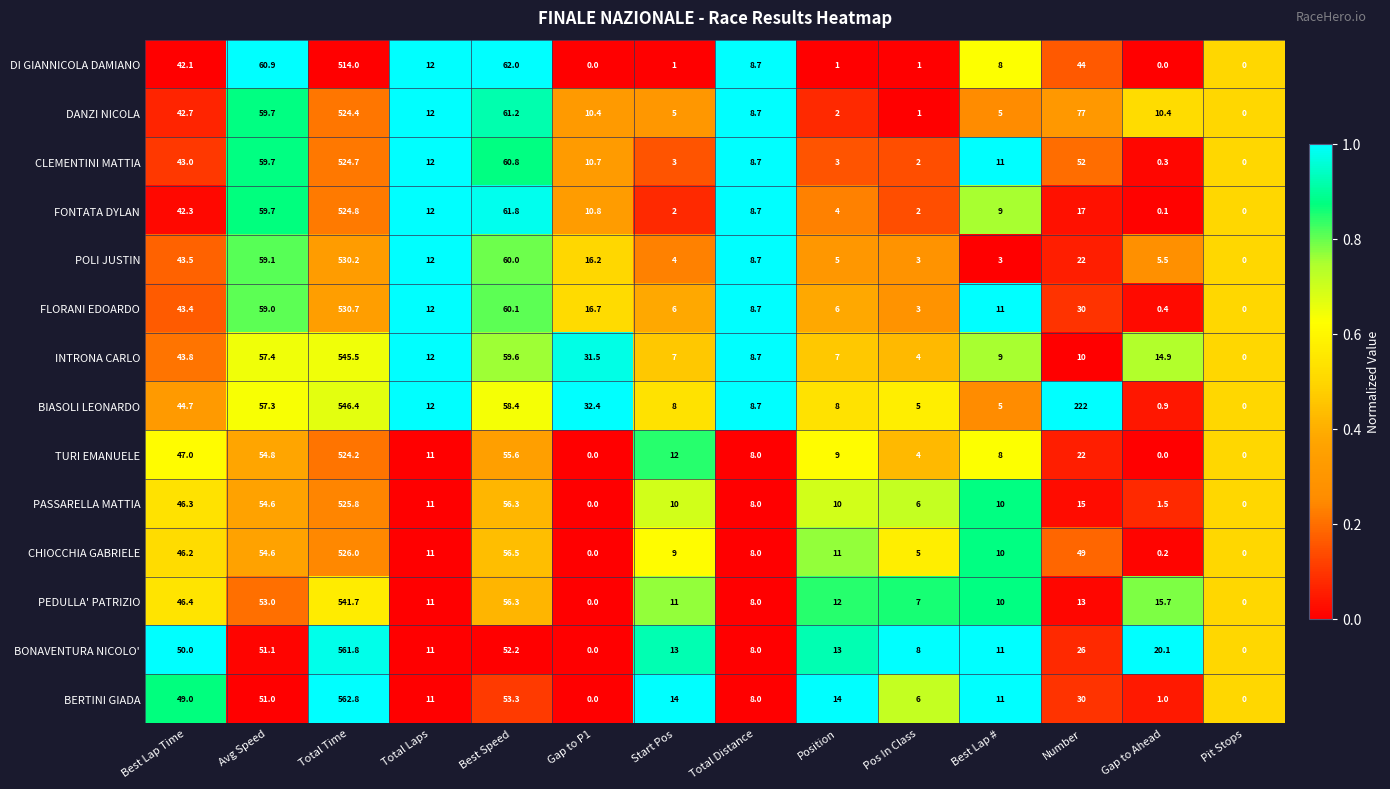

Between Pos In Class and Best Lap #, which series saw the biggest shift?

CLEMENTINI MATTIA